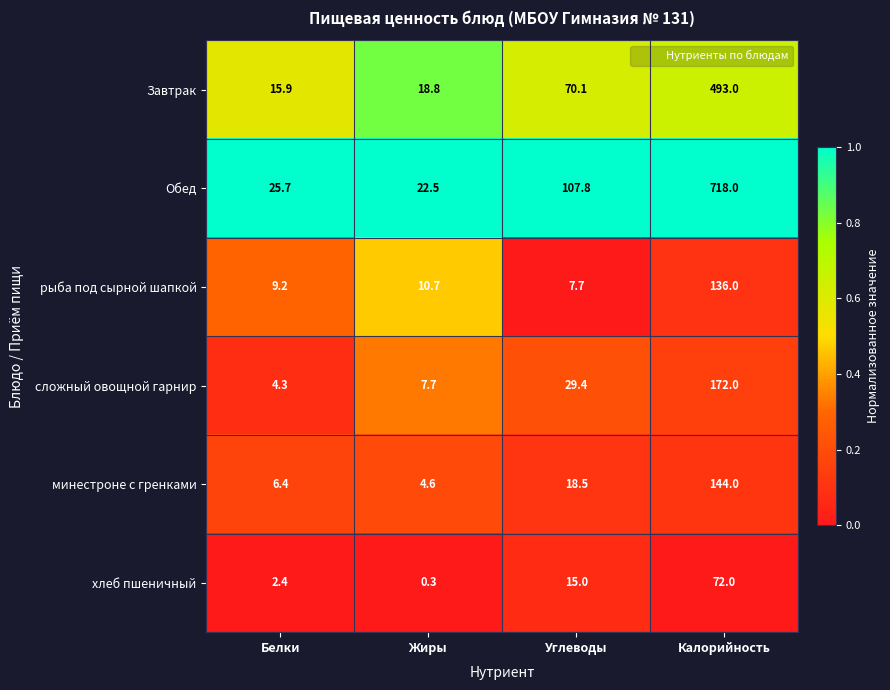

Count the number of categories in the chart.

4